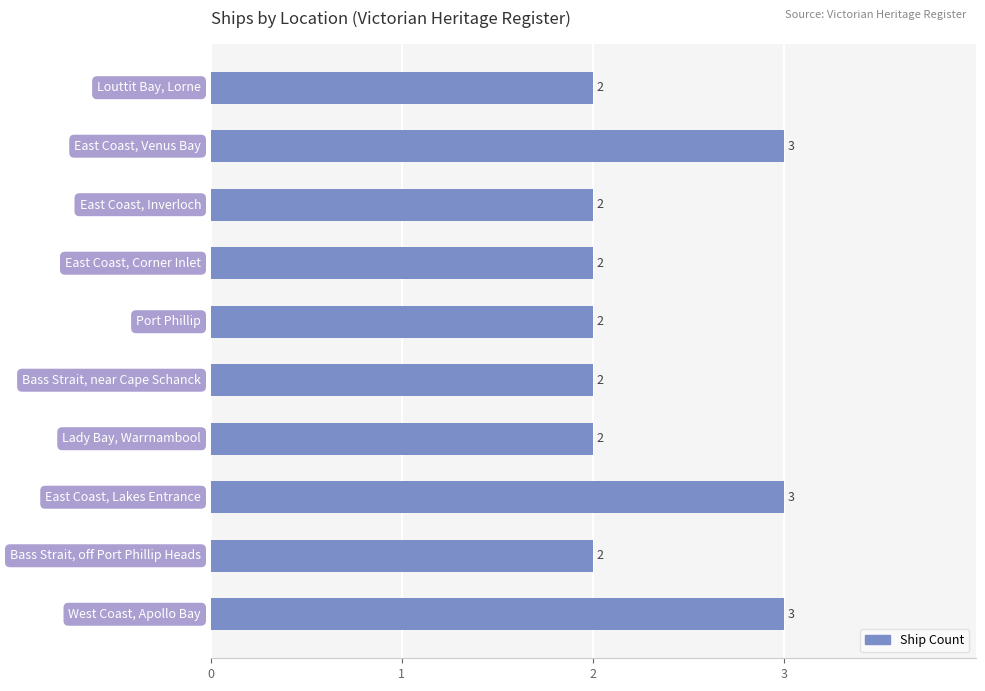

How many values are between 2 and 3?

10